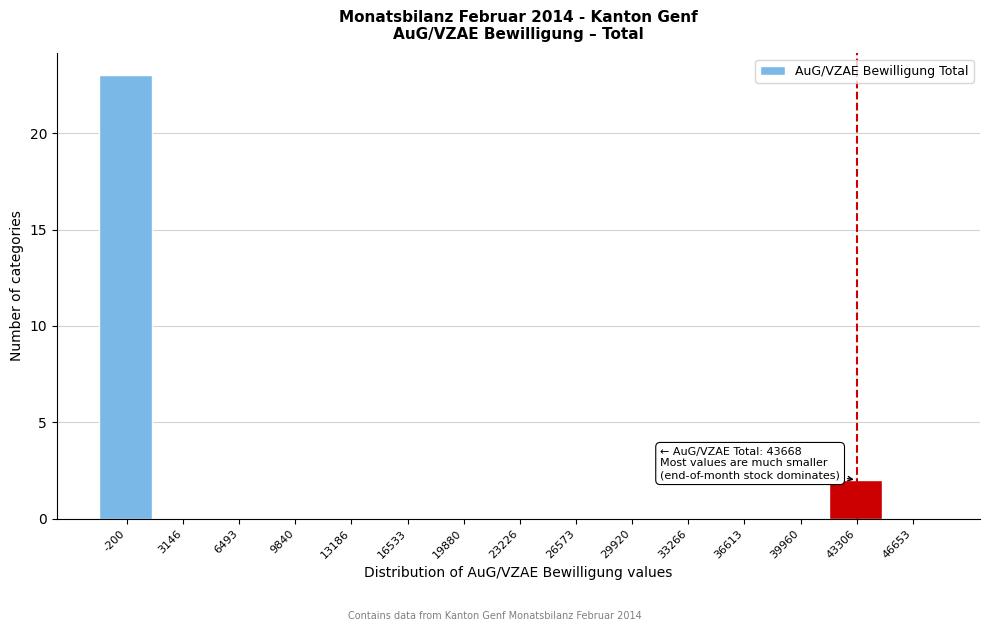

Reading left to right, transcribe all the data shown in this chart.

-200=23	3146=0	6493=0	9840=0	13186=0	16533=0	19880=0	23226=0	26573=0	29920=0	33266=0	36613=0	39960=0	43306=2	46653=0